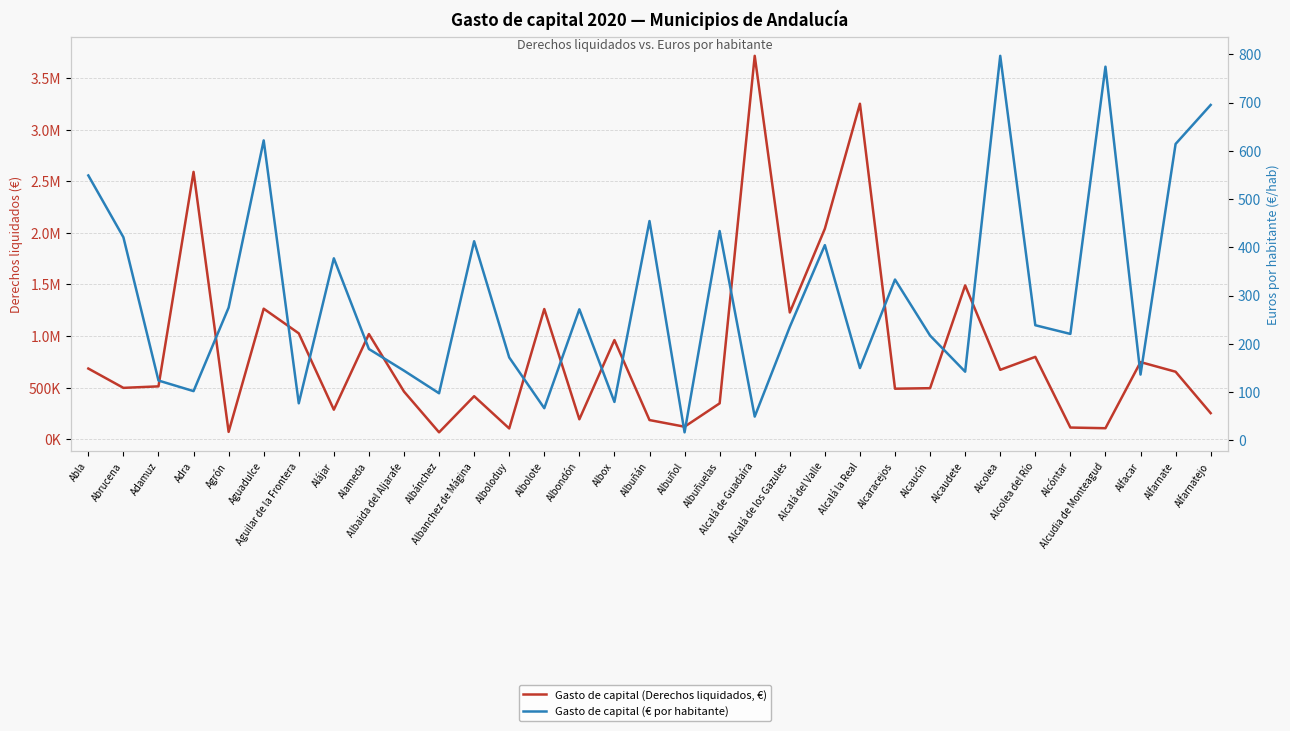

Rank the series at Albaida del Aljarafe from lowest to highest value.

Gasto de capital (€ por habitante), Gasto de capital (Derechos liquidados, €)